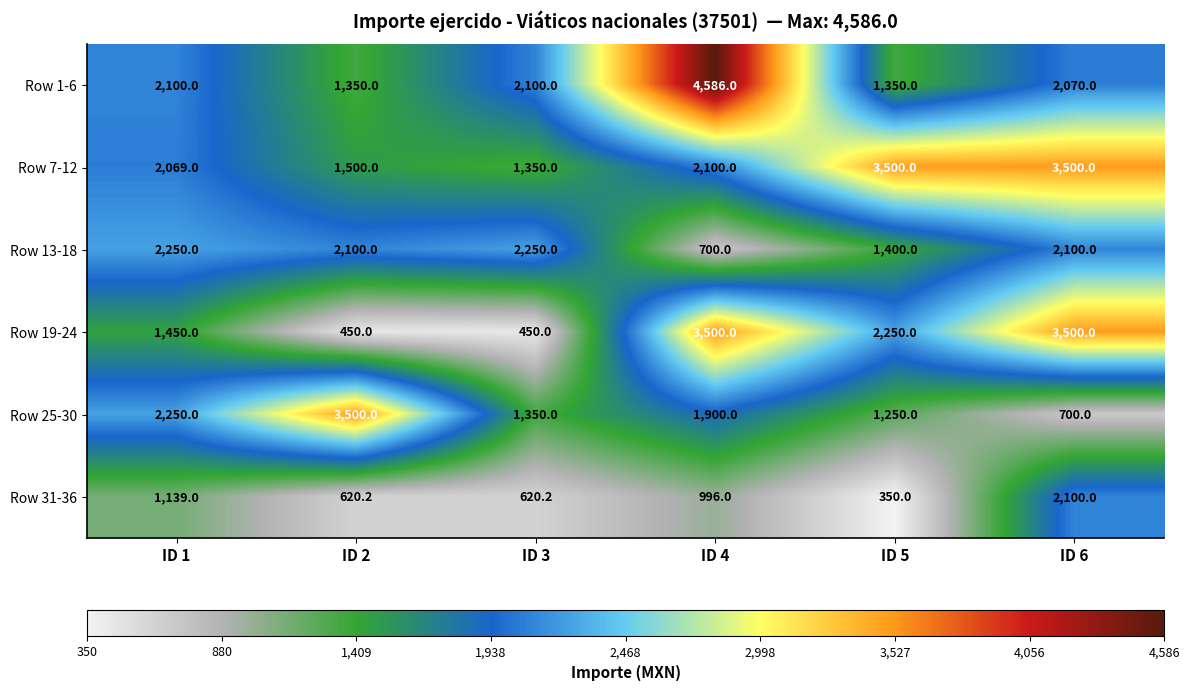

What is the total value across all series at ID 2?

9520.2